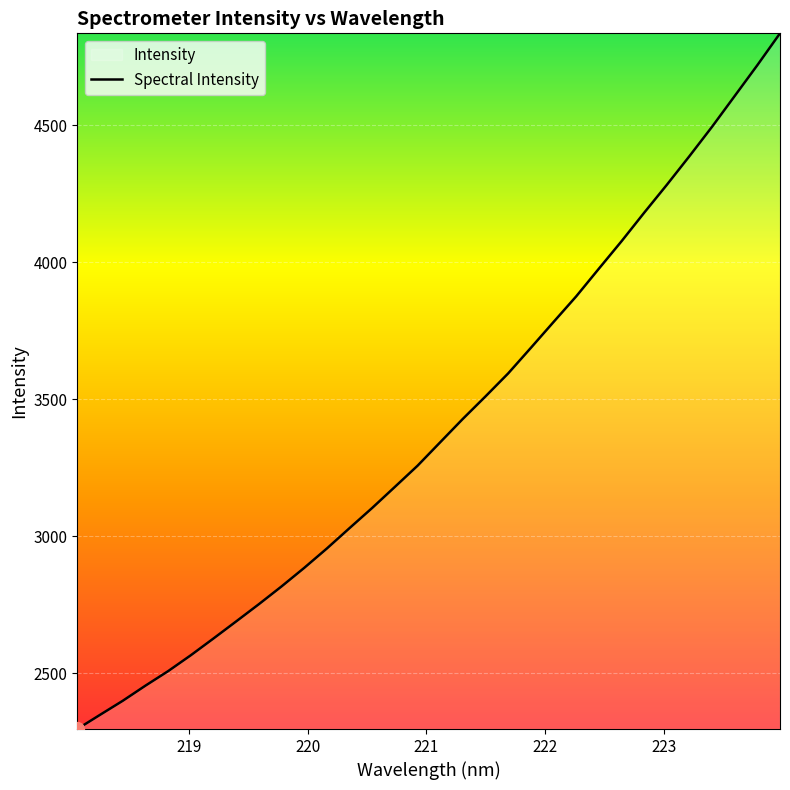

What is the difference between the maximum and minimum values?

2537.8